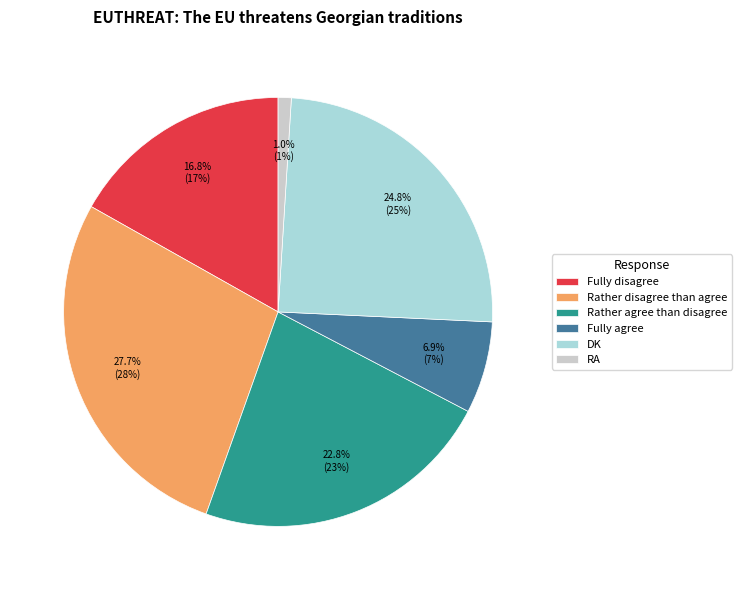

Rank the categories by value from lowest to highest.

RA, Fully agree, Fully disagree, Rather agree than disagree, DK, Rather disagree than agree